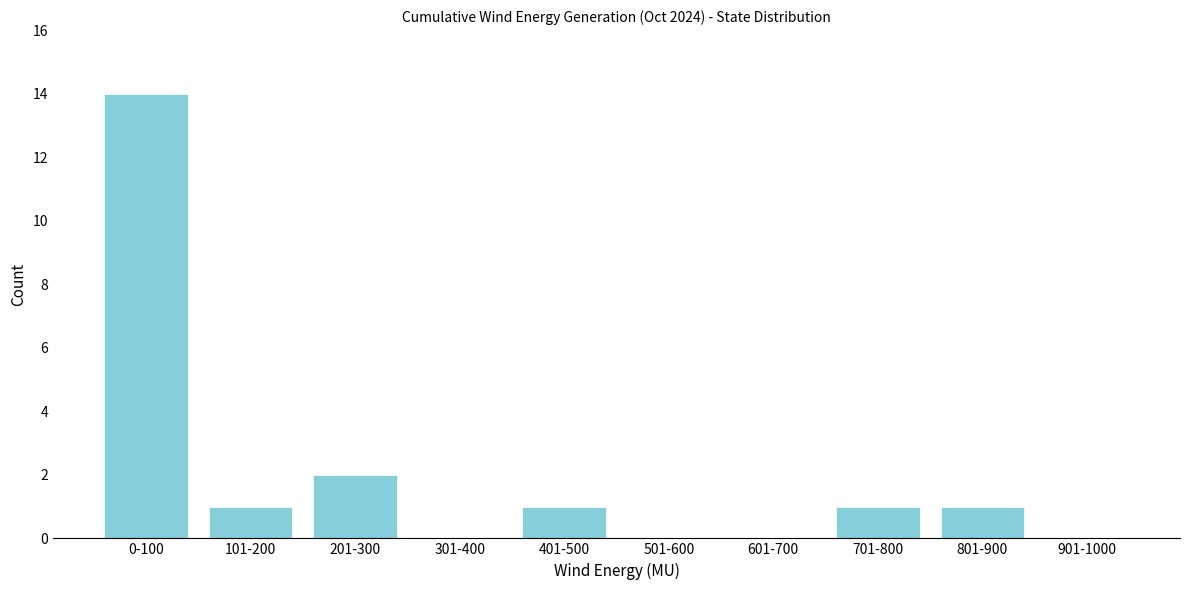

Reading right to left, list all the values displayed in this chart.

901-1000=0	801-900=1	701-800=1	601-700=0	501-600=0	401-500=1	301-400=0	201-300=2	101-200=1	0-100=14